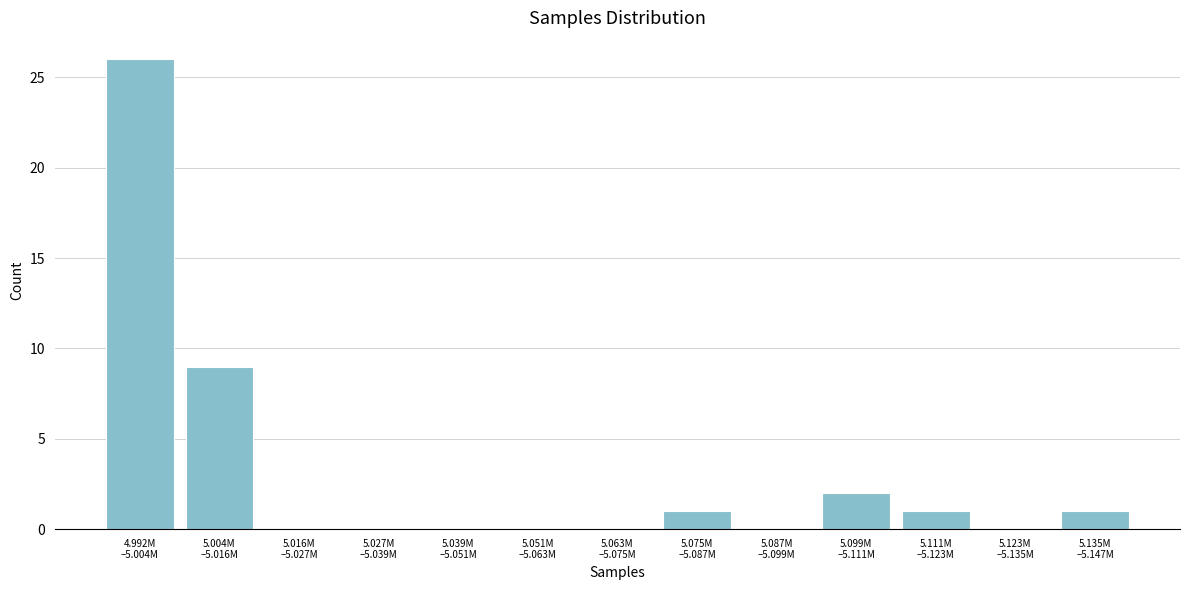

What is the maximum value shown in the chart?

26